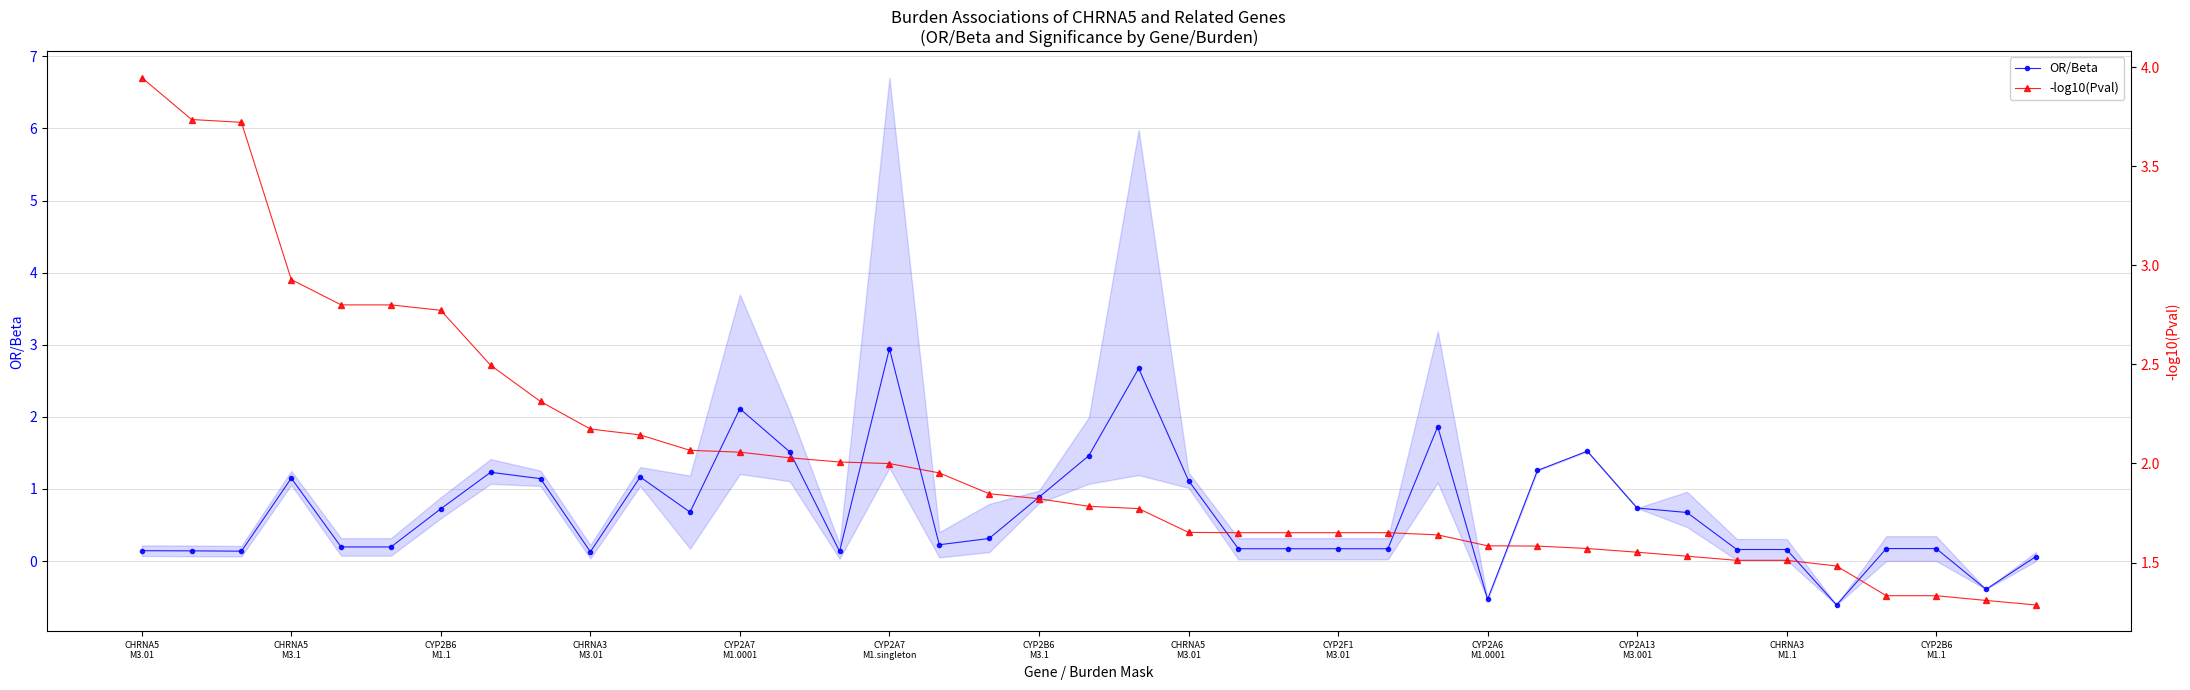

List the series in order of their overall mean, lowest first.

OR/Beta, -log10(Pval)